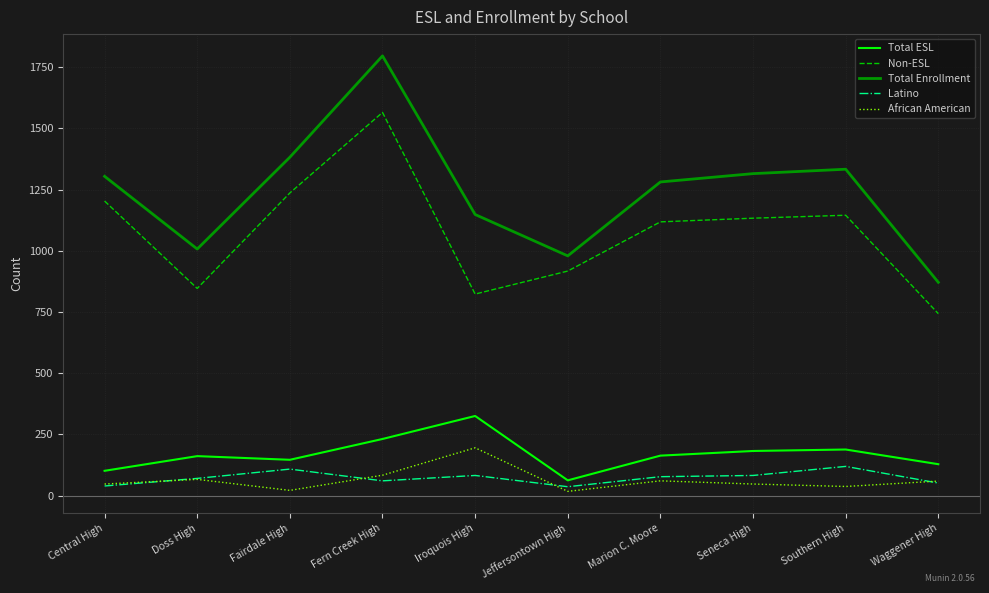

At how many categories does at least one series exceed 685?

10